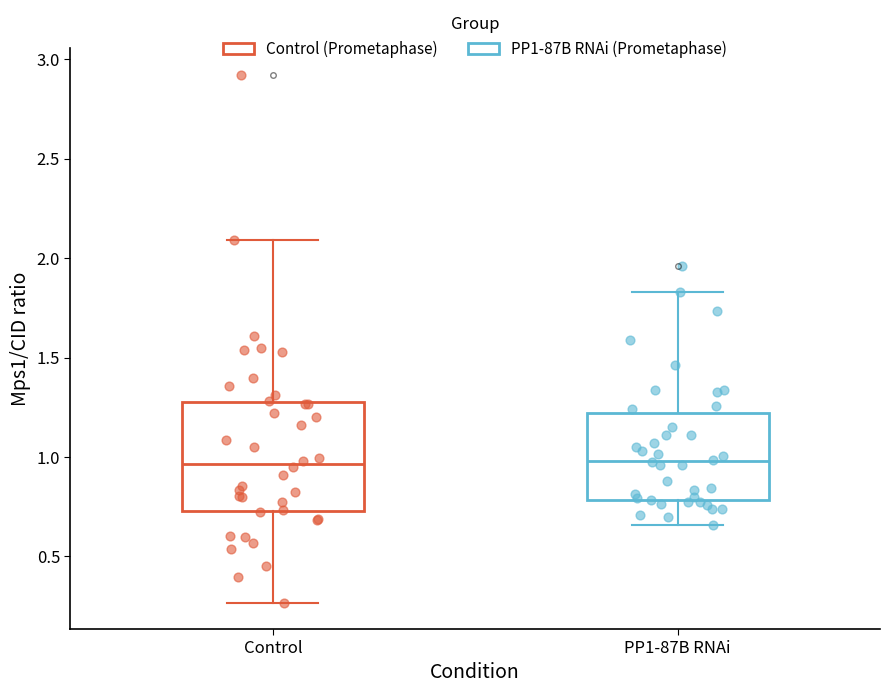

Comparing the boxes themselves (not the whiskers), which one is the tallest?

Control